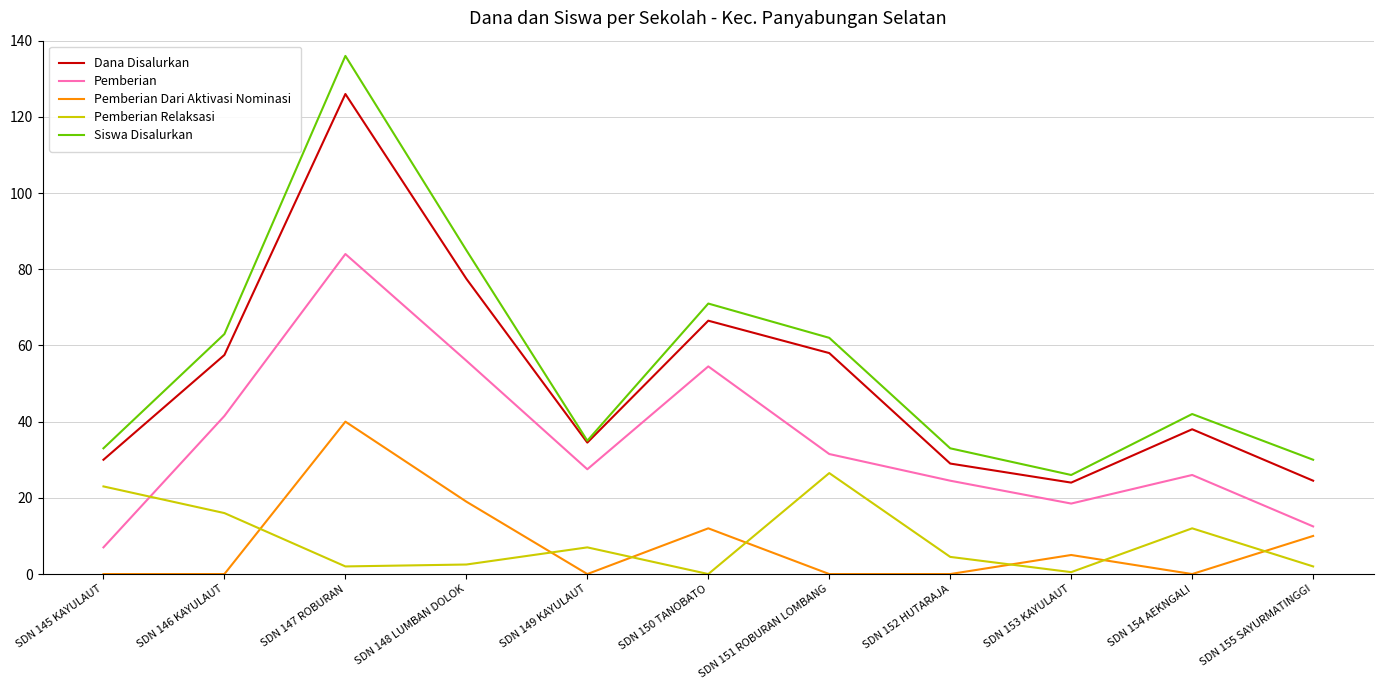

How many interior local peaks does the Pemberian series have?

3